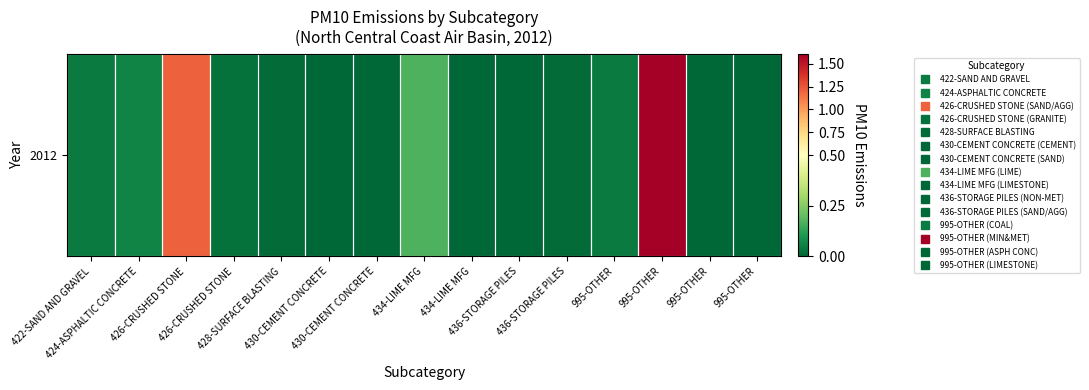

What is the difference between the maximum and minimum values?

1.6